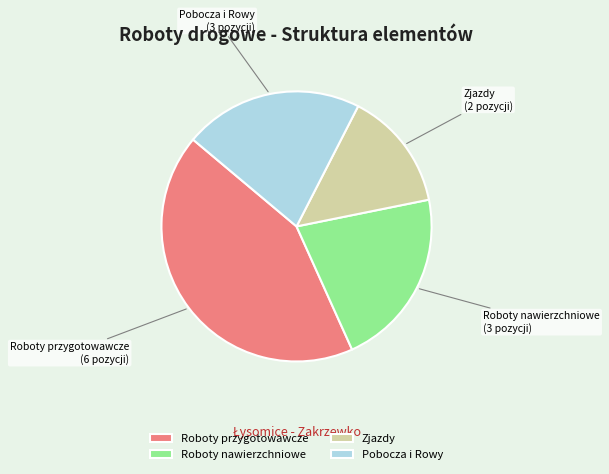

Does Roboty przygotowawcze represent more than half of the total?

No